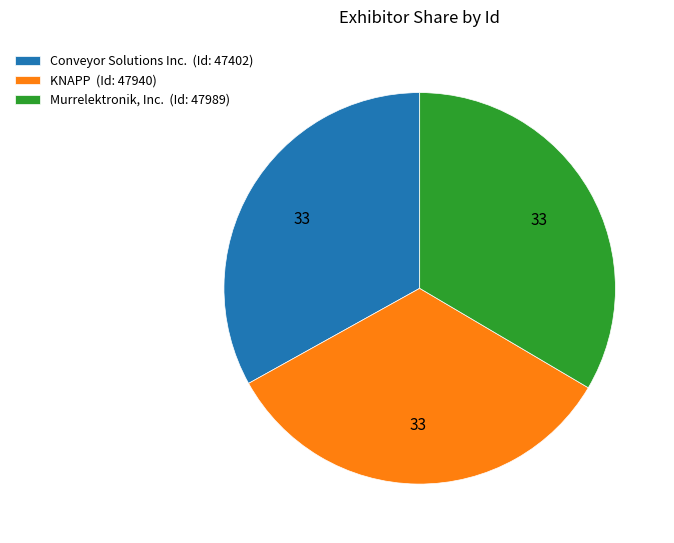

Do Conveyor Solutions Inc. (Id: 47402) and Murrelektronik, Inc. (Id: 47989) together represent more than half of the pie?

Yes